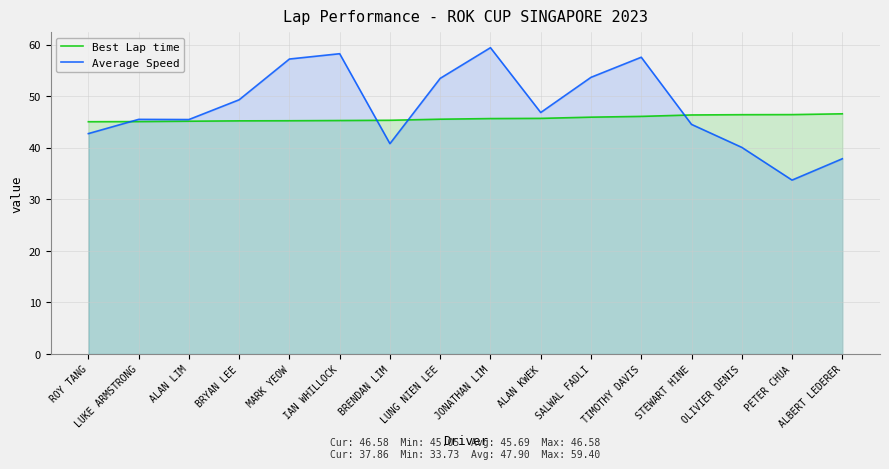

What is the value of the Best Lap time point at the 12th from the left?

46.1